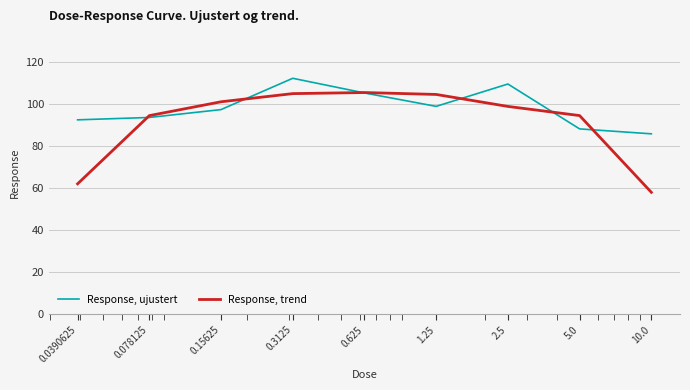

What is the minimum value for Response, trend?

58.0